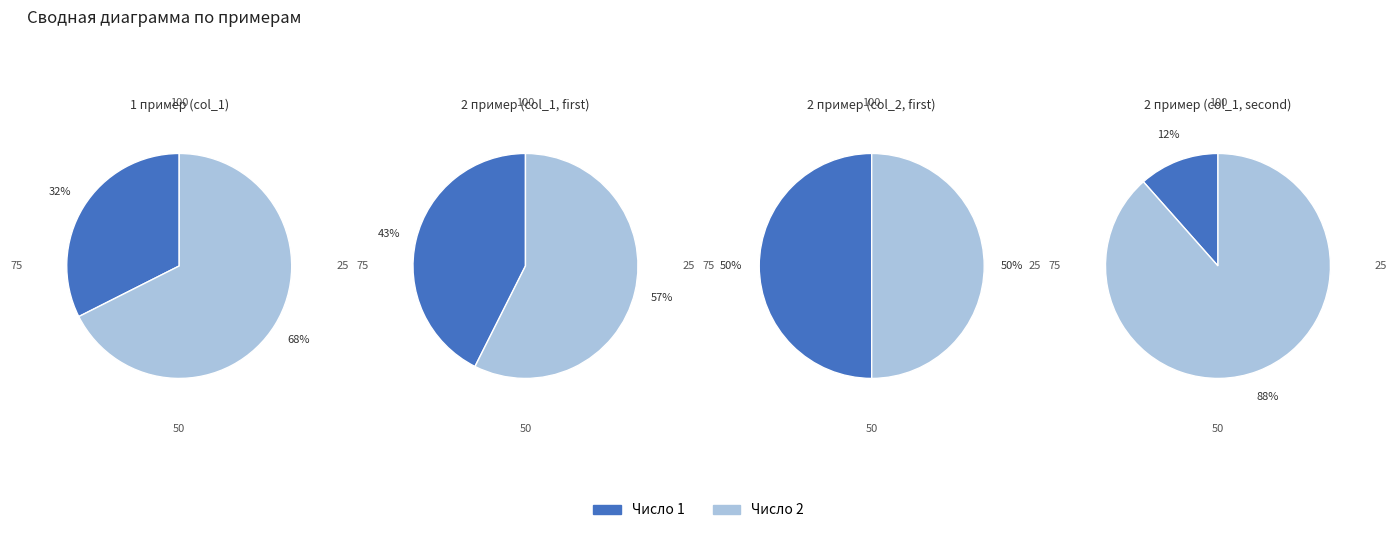

What is the total percentage of 0 and 1?

100.0%